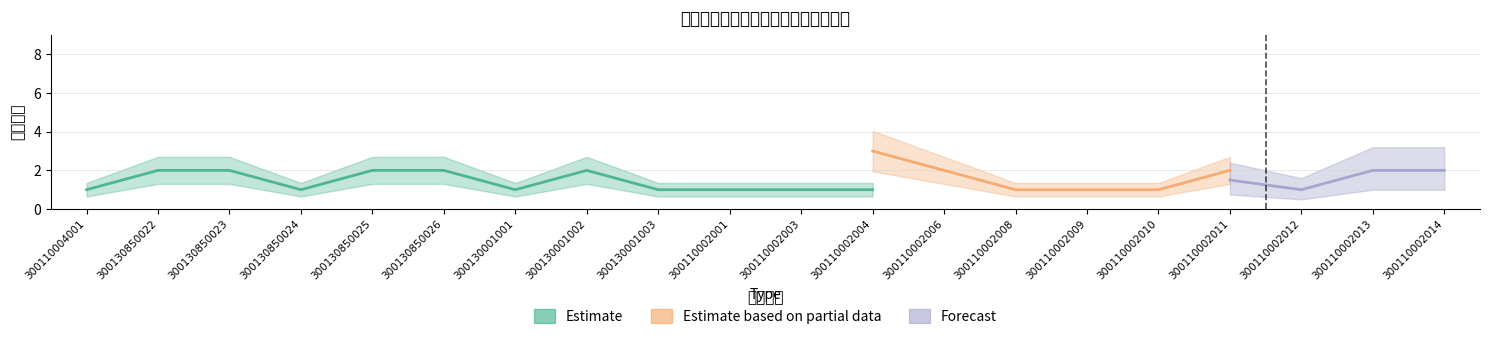

Is it true that 行政执法类 equals 3 at 300130850023?

False